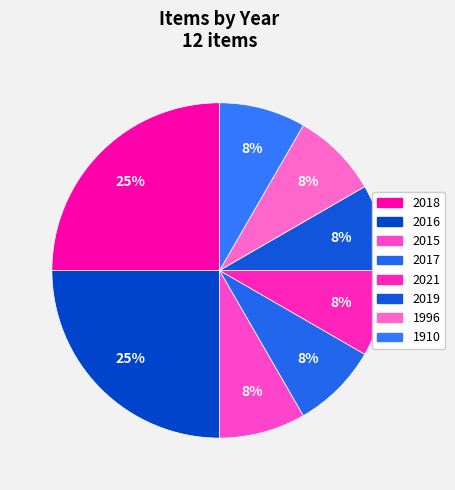

Is there a majority slice in this chart?

No